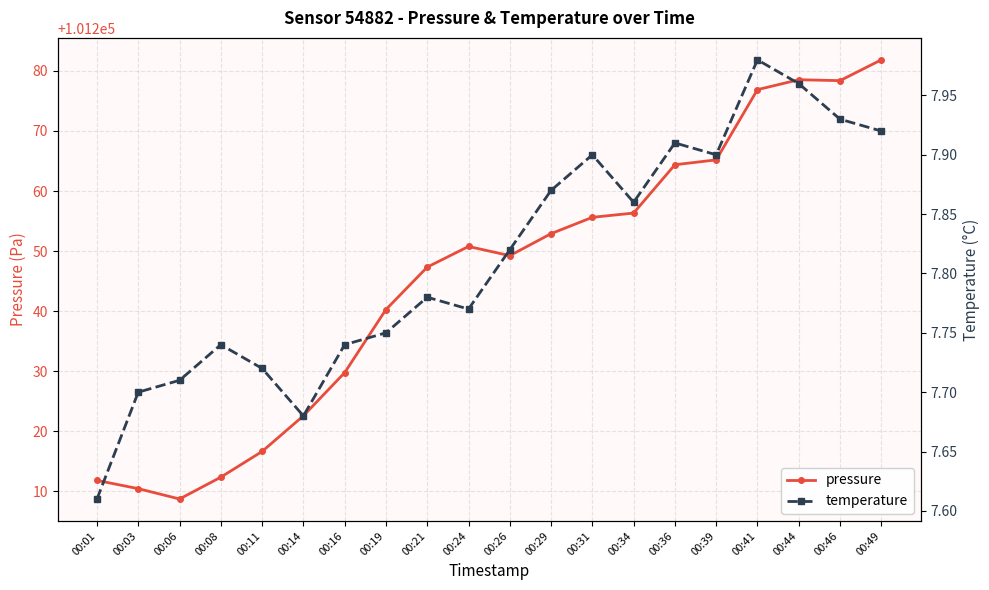

What is the sum of the temperature values at 00:14 and 00:29?

15.6